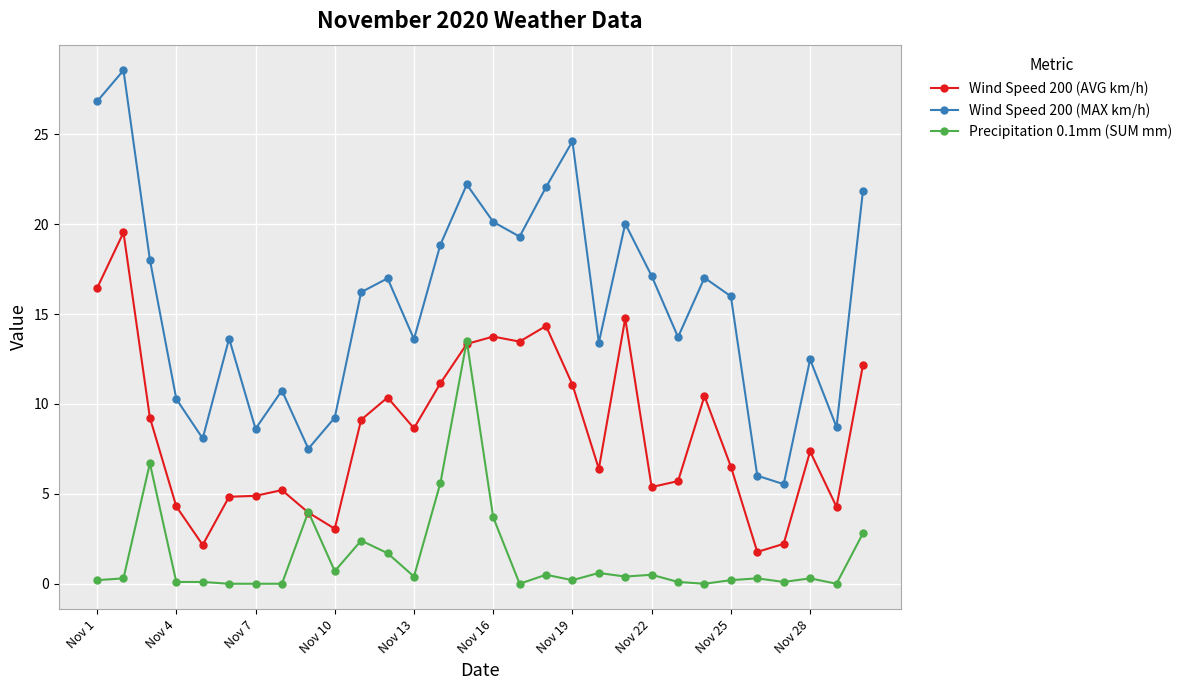

Which series has the largest range (max minus min)?

Wind Speed 200 (MAX km/h)